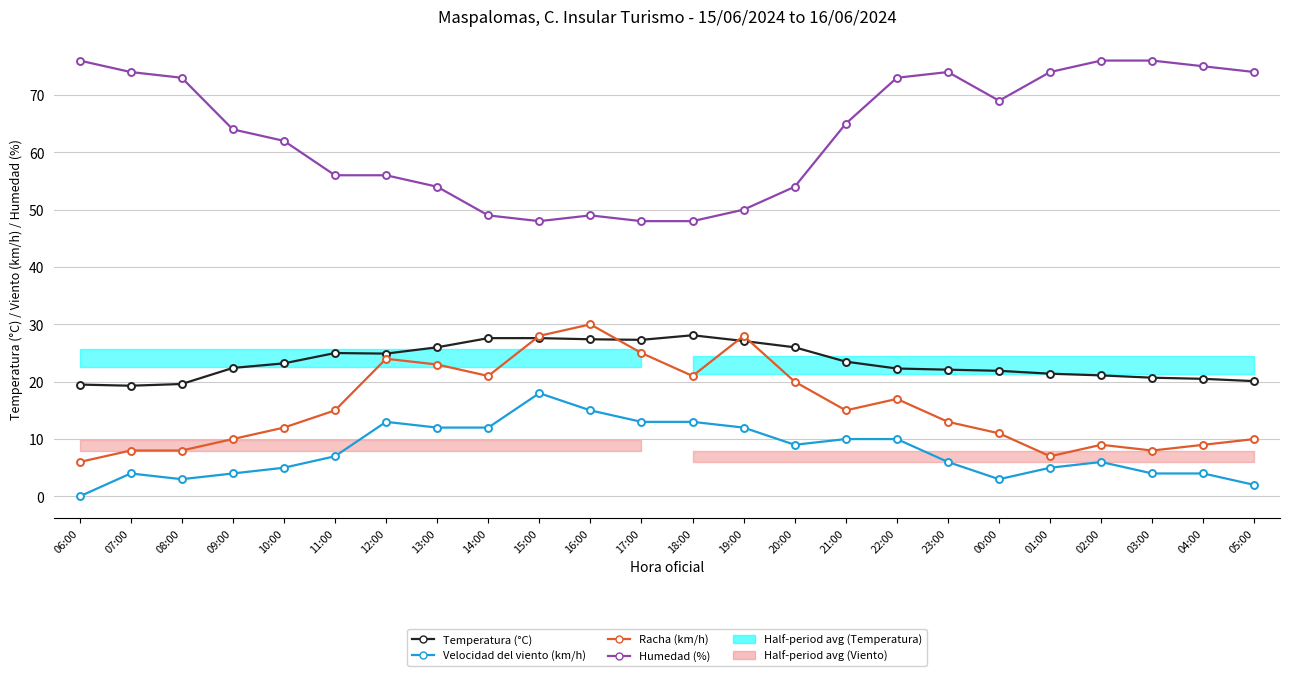

How many values in the Racha (km/h) series are below 15?

12